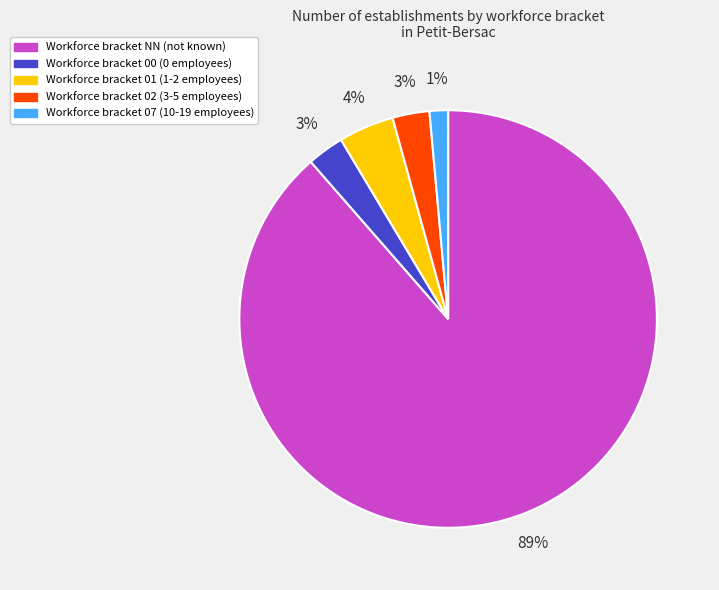

To the nearest percent, what is the average slice percentage?

20%